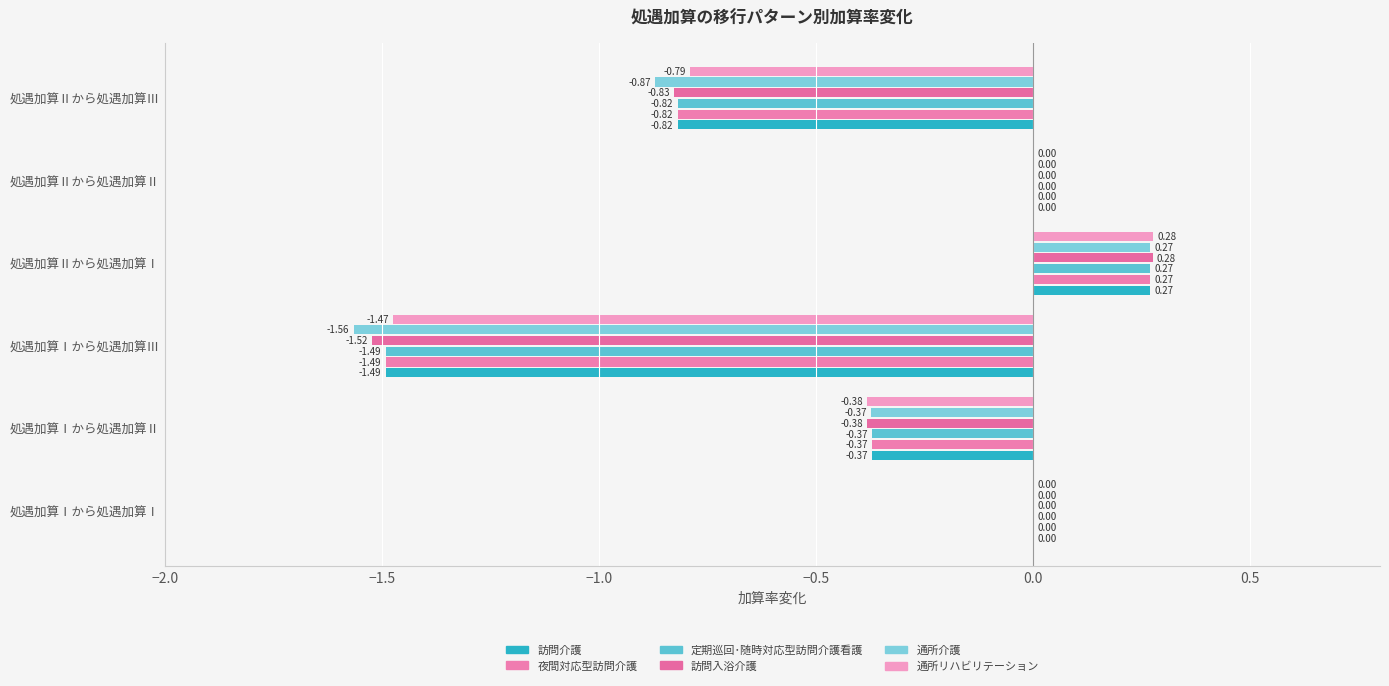

How many categories are shown in the chart?

6